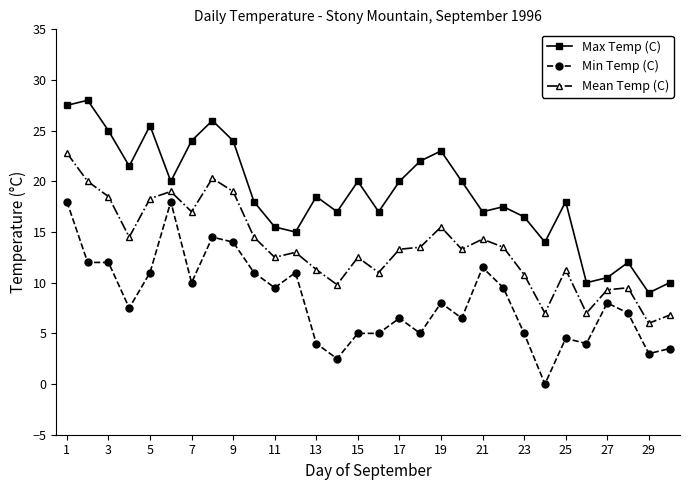

True or false: Max Temp (C) and Min Temp (C) intersect in this chart.

False